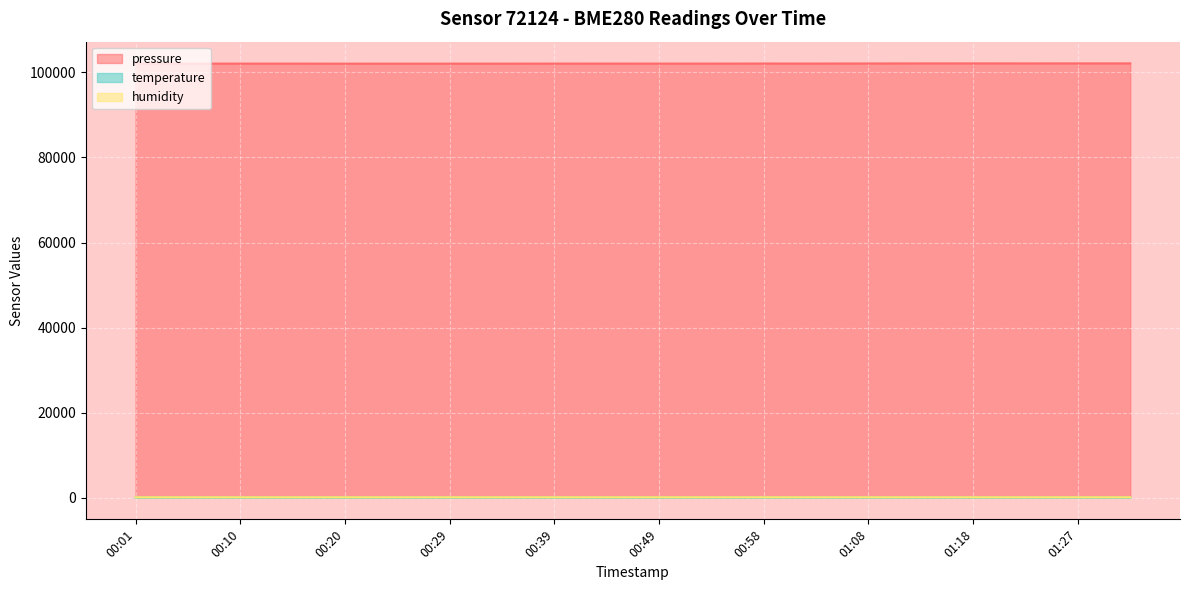

How many interior local valleys does the pressure series have?

5